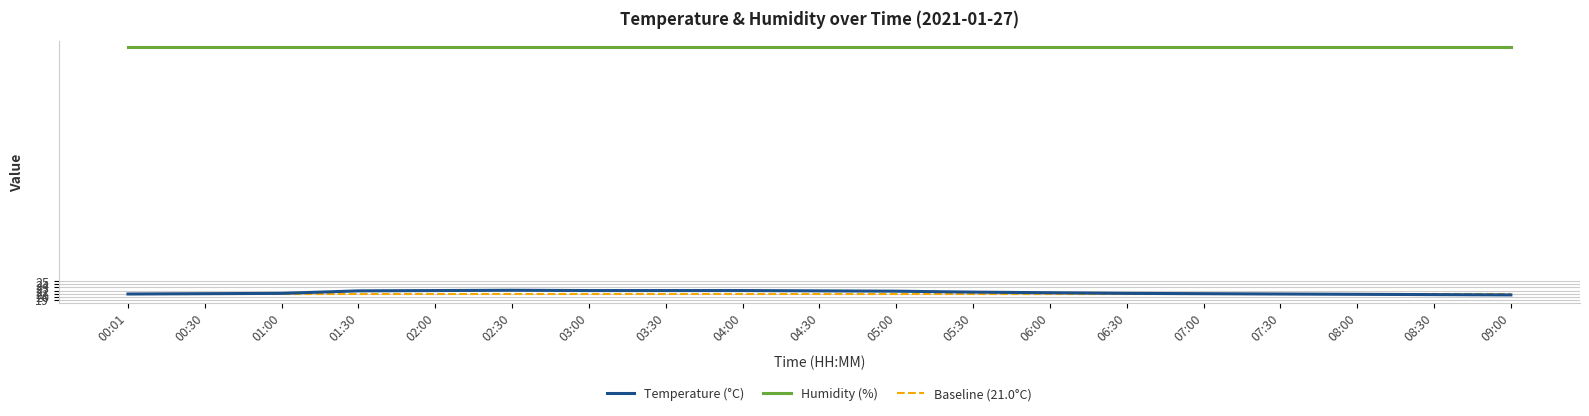

The Baseline (21.0°C) series shows 4.9 at 08:30. True or false?

False